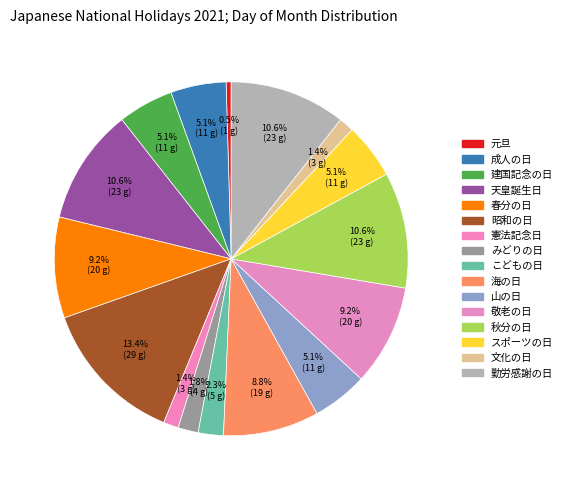

Is it true that 昭和の日 is 13% of the pie?

True